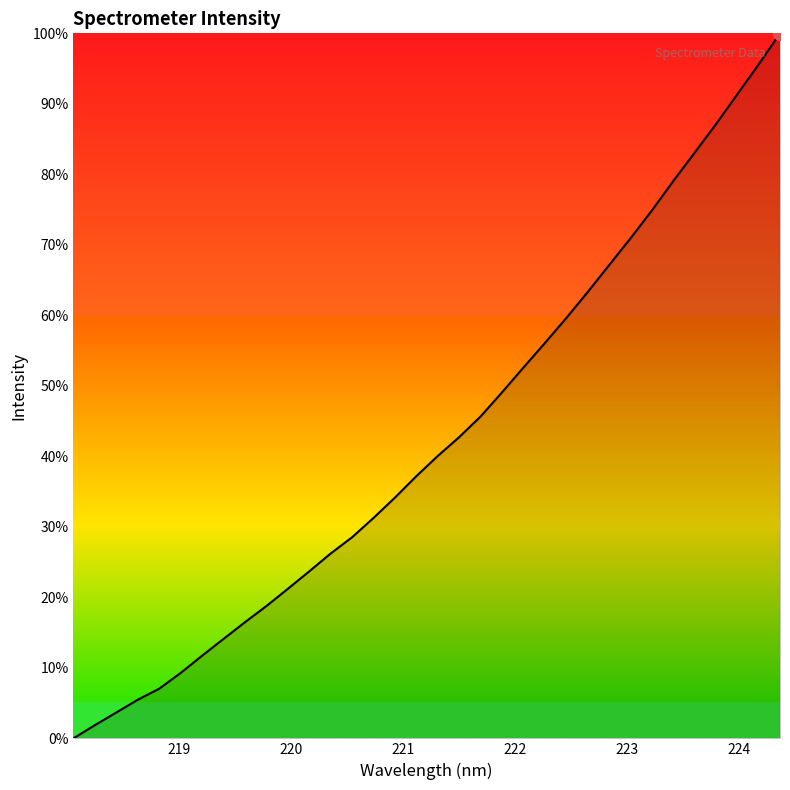

What is the difference between the maximum and minimum values?

100.0